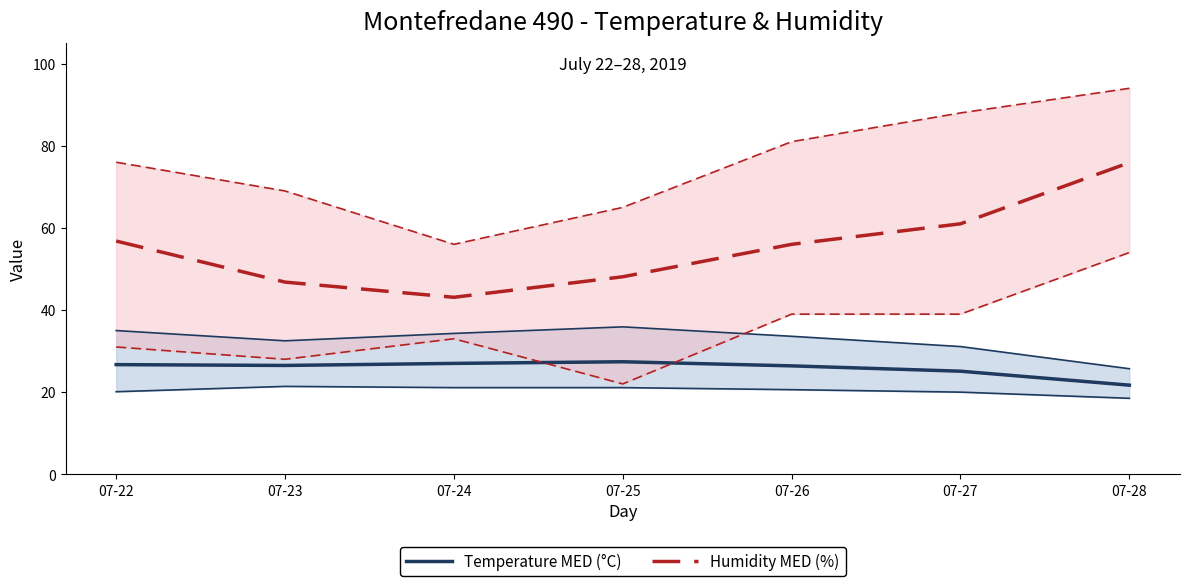

The value of Humidity MED (%) at 07-25 is 83.1. True or false?

False